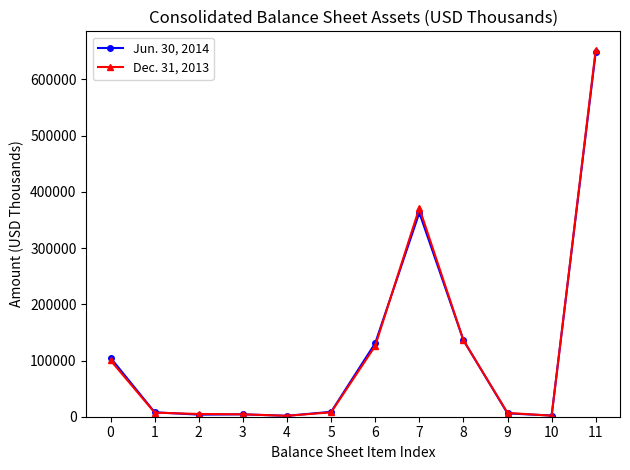

How many lines are shown in the chart?

2